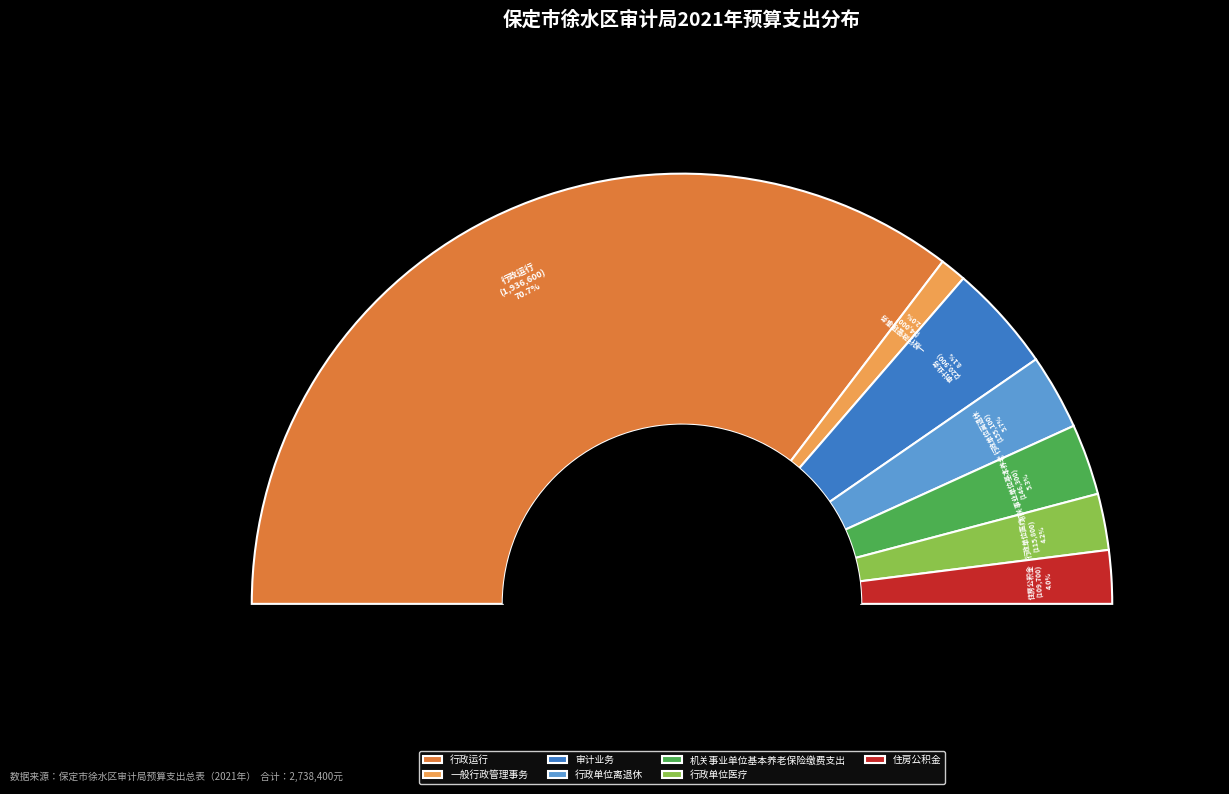

Approximately how many times larger is the value at 行政单位医疗 compared to 行政单位离退休?

0.7